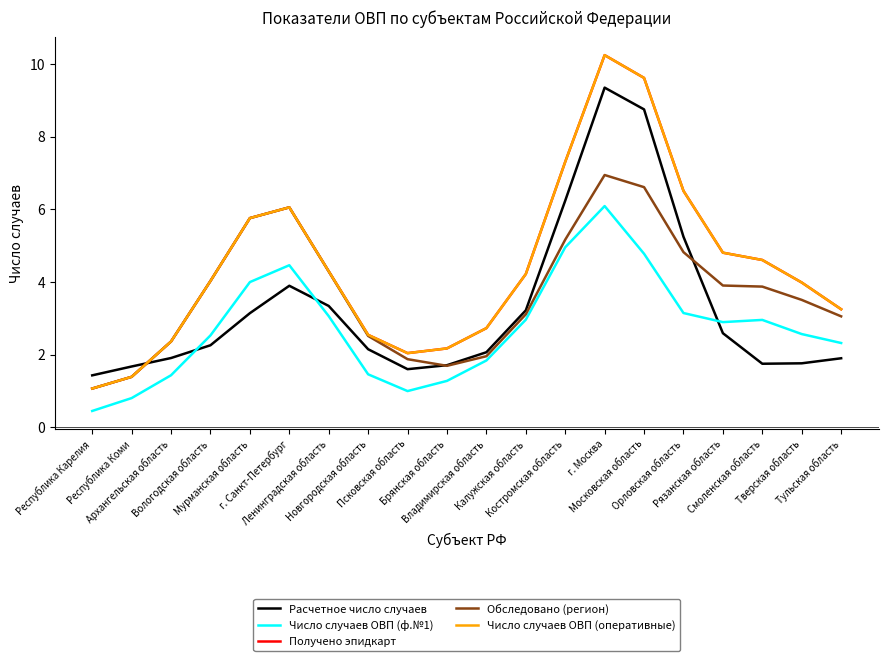

Is this an area chart (filled region under the line)?

No